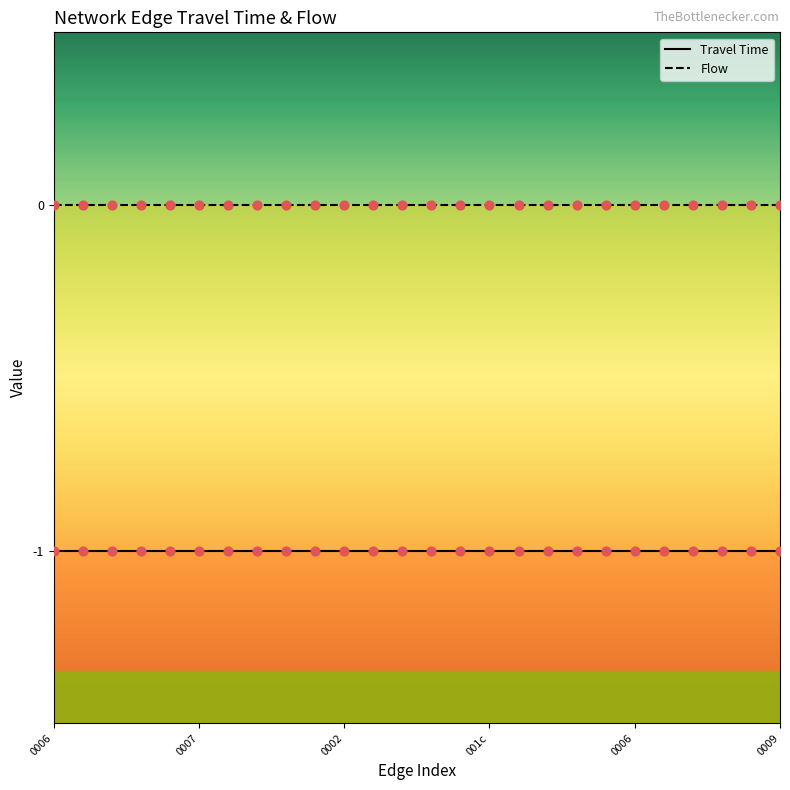

Which series contains the highest Y value?

Flow